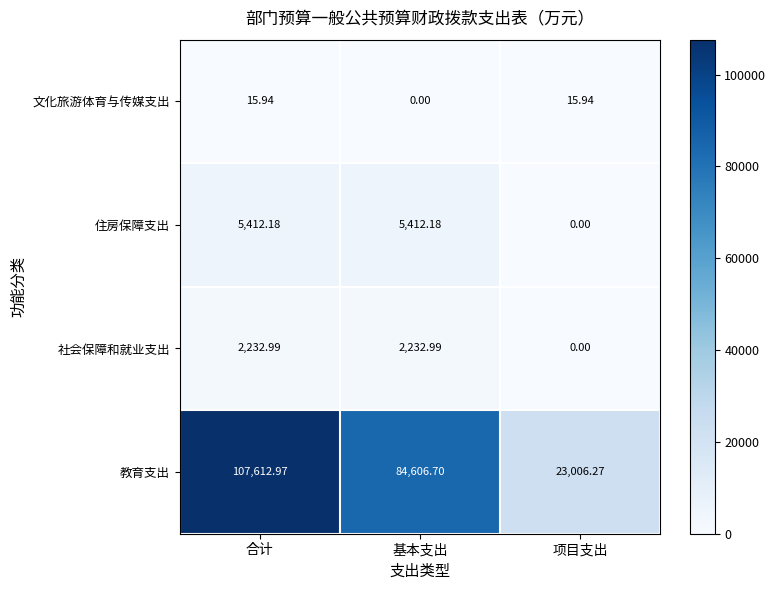

Count the number of data series in this chart.

4